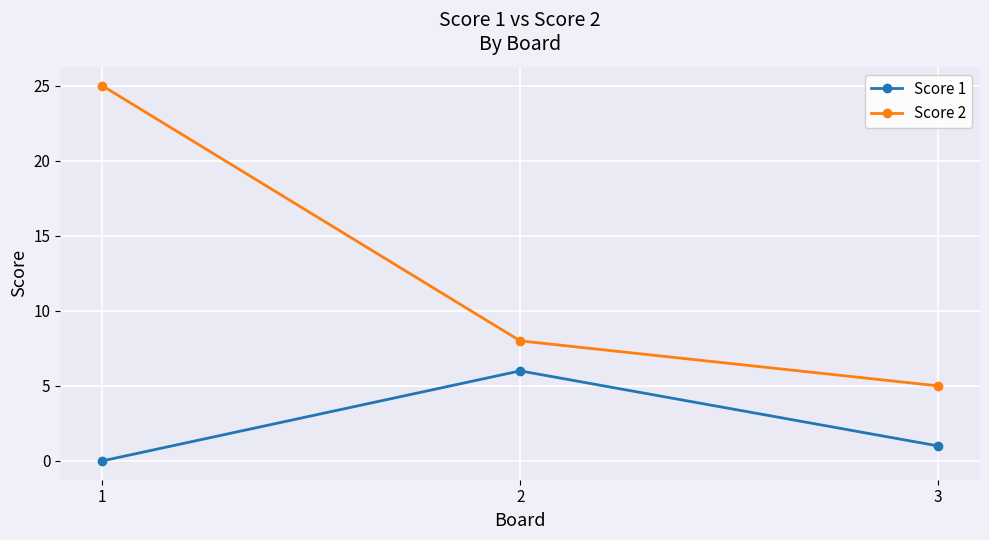

How many values in the Score 1 series are below 1?

1